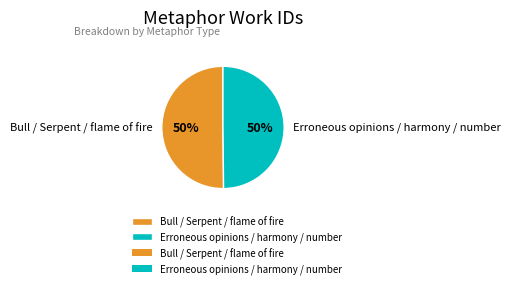

True or false: Bull / Serpent / flame of fire accounts for 56% of the total.

False